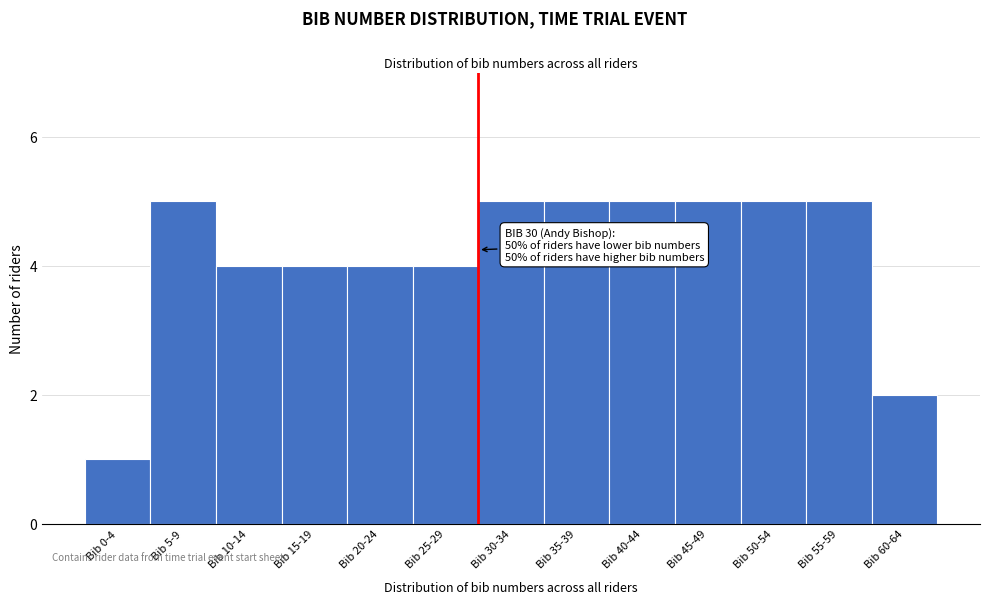

Reading right to left, transcribe all the data shown in this chart.

Bib 60-64=2	Bib 55-59=5	Bib 50-54=5	Bib 45-49=5	Bib 40-44=5	Bib 35-39=5	Bib 30-34=5	Bib 25-29=4	Bib 20-24=4	Bib 15-19=4	Bib 10-14=4	Bib 5-9=5	Bib 0-4=1